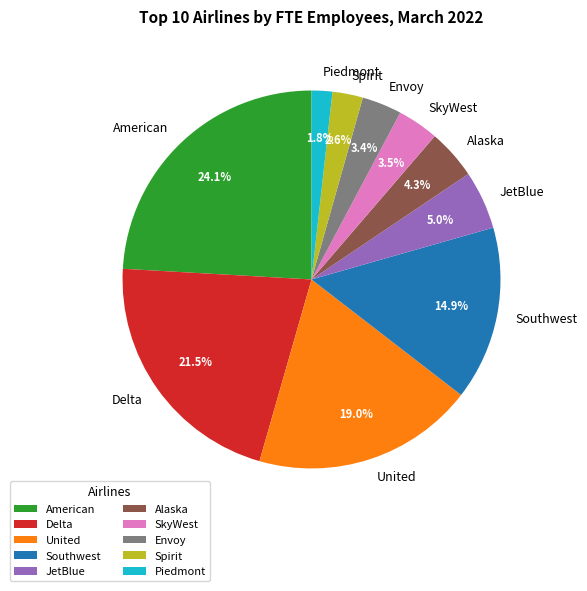

To the nearest percent, what is the difference between the United and JetBlue slice percentages?

14%